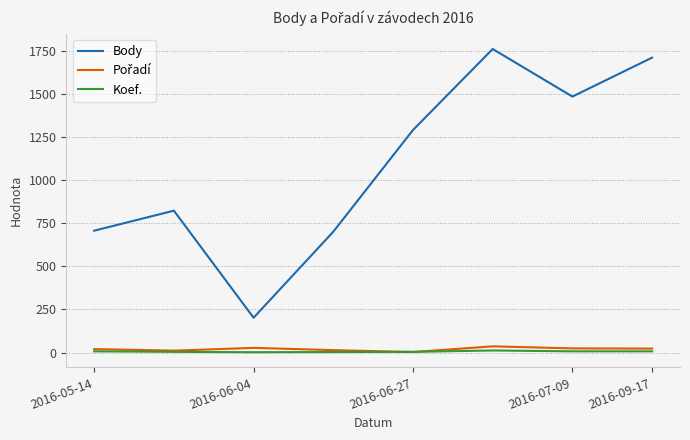

Does the chart display data point markers on the line(s)?

No